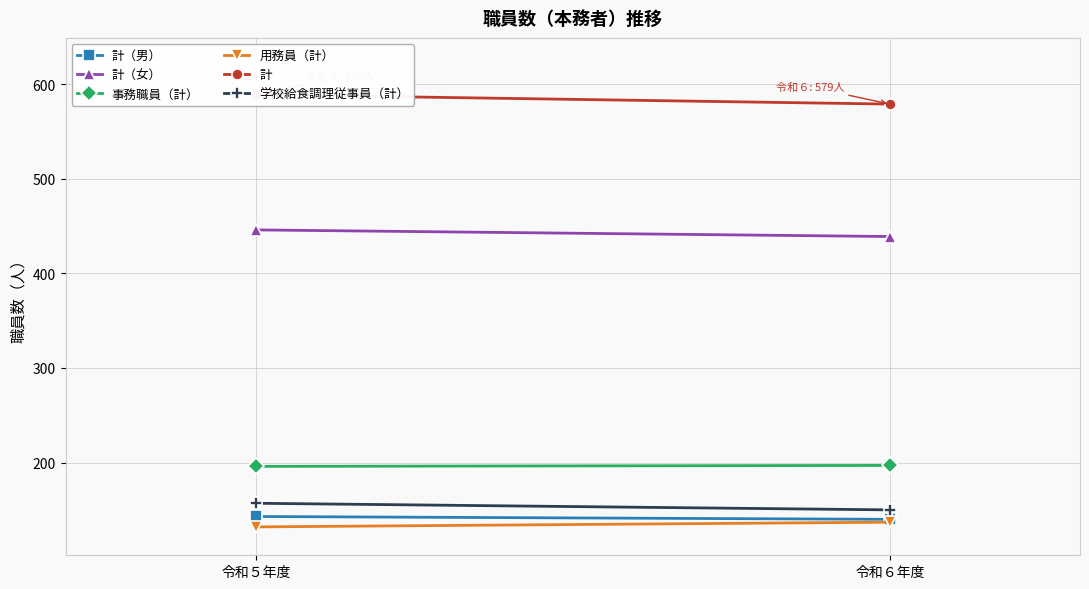

What position from the right is 令和５年度?

2